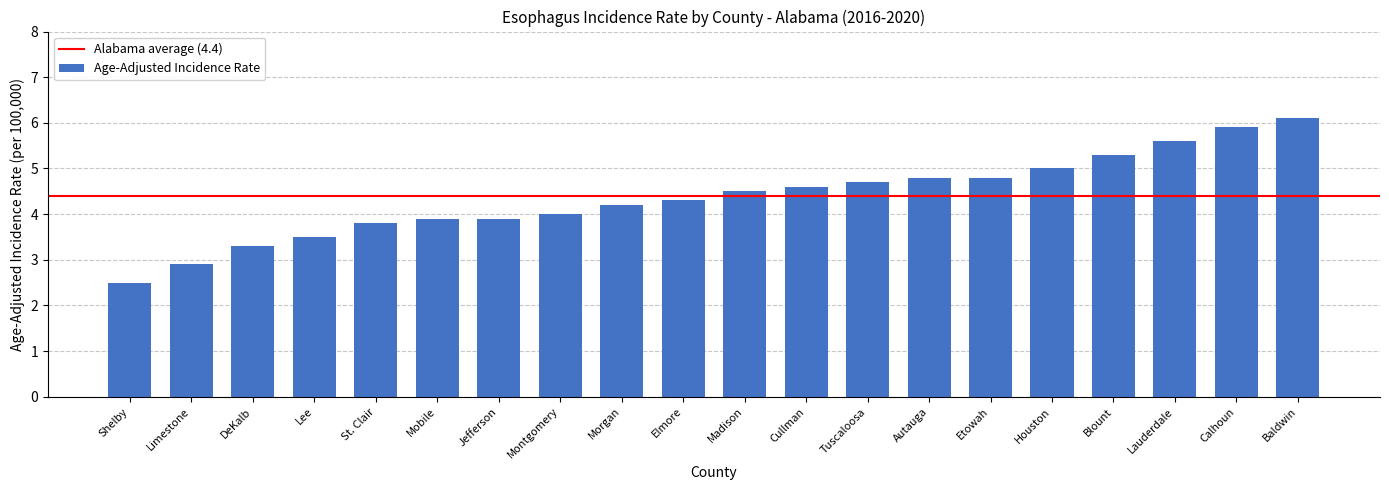

Which category has the highest value across all series?

Baldwin